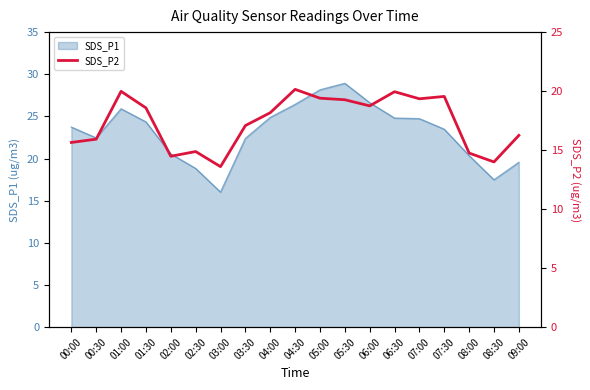

True or false: SDS_P1 has a value of 16.9 at 04:00.

False